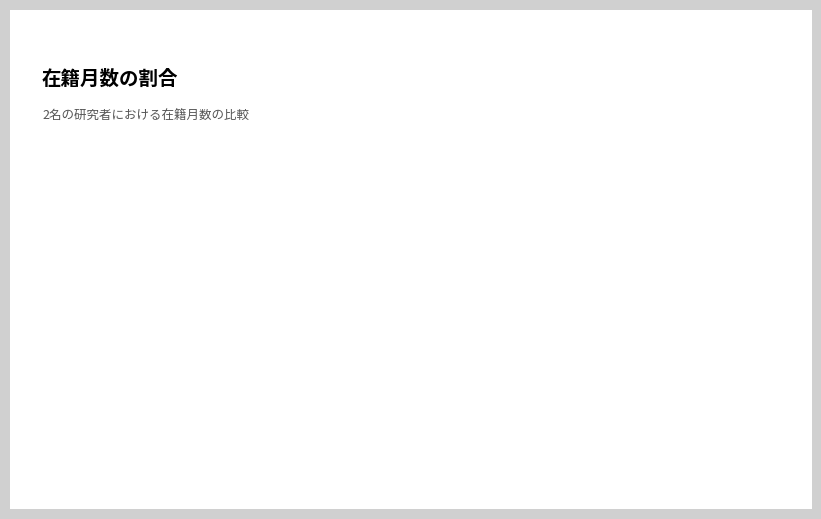

Rank the categories by value from highest to lowest.

草野 剛嗣 (10643), 長谷崎 和洋 (262598)